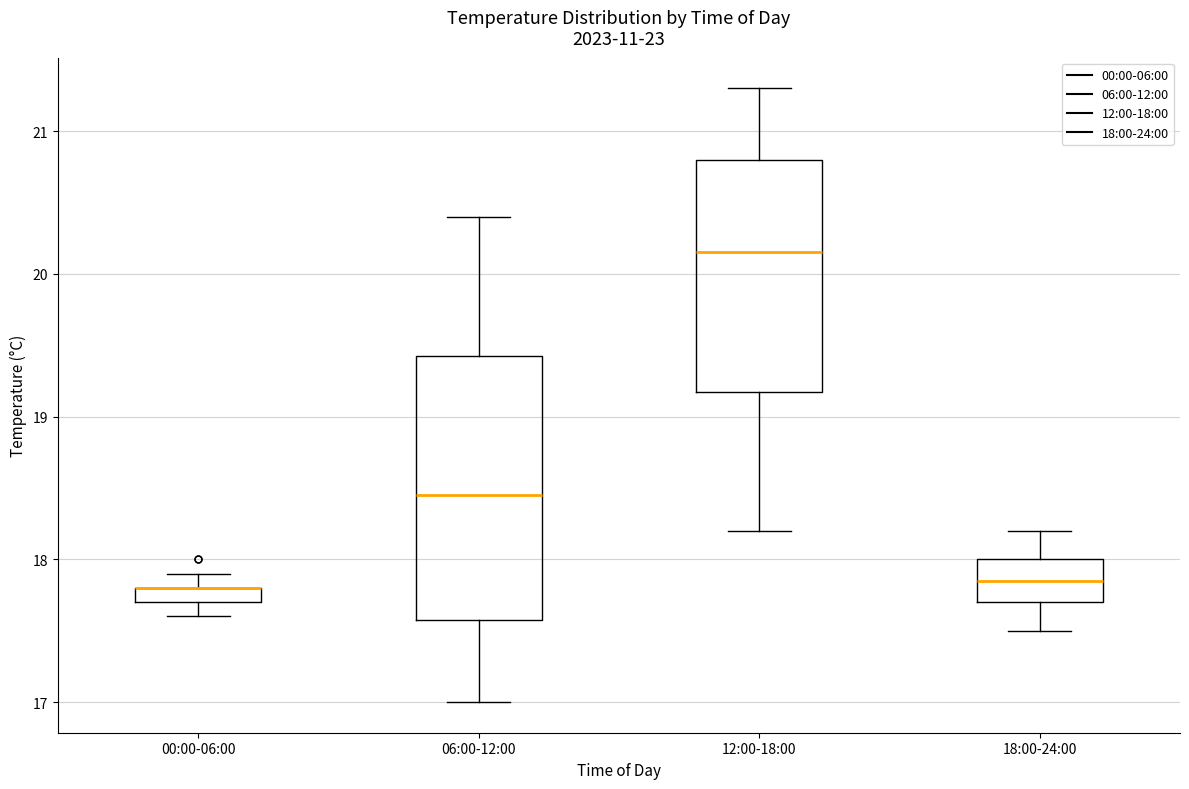

Comparing the boxes themselves (not the whiskers), which one is the tallest?

06:00-12:00